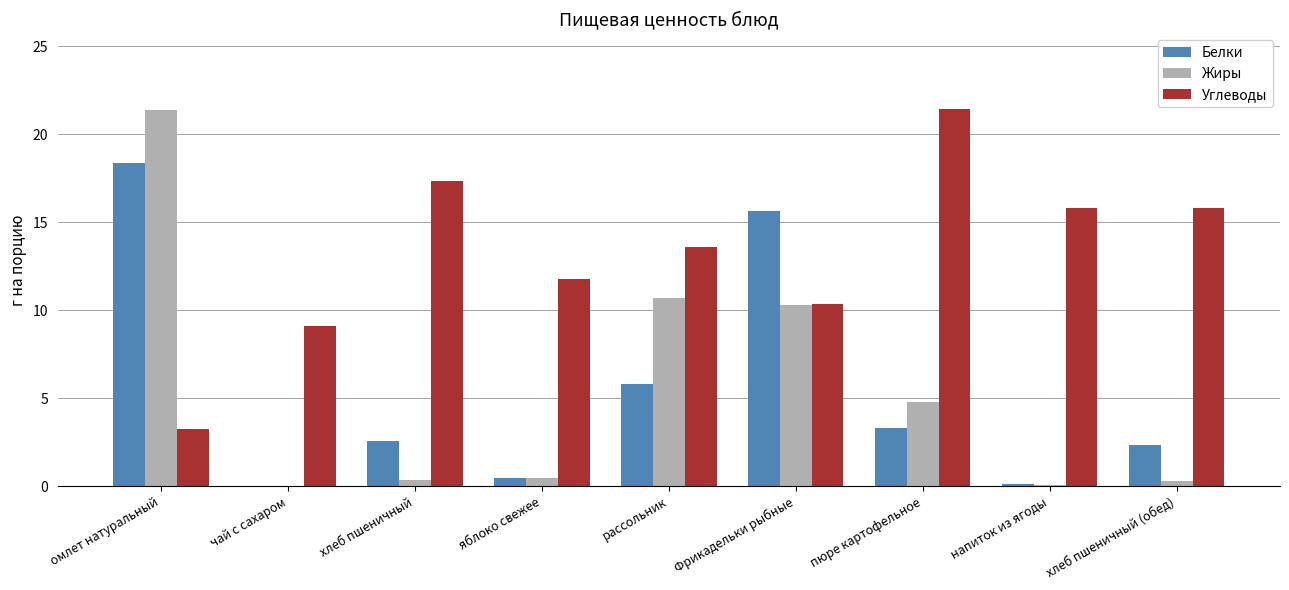

The Жиры series shows 0.1 at напиток из ягоды. True or false?

True